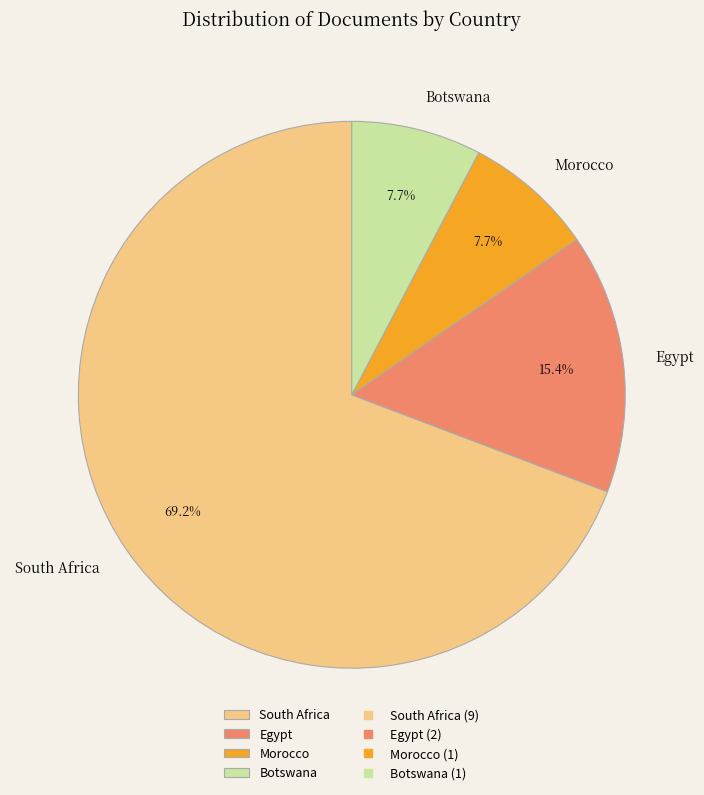

Which has a higher value, Egypt or Botswana?

Egypt